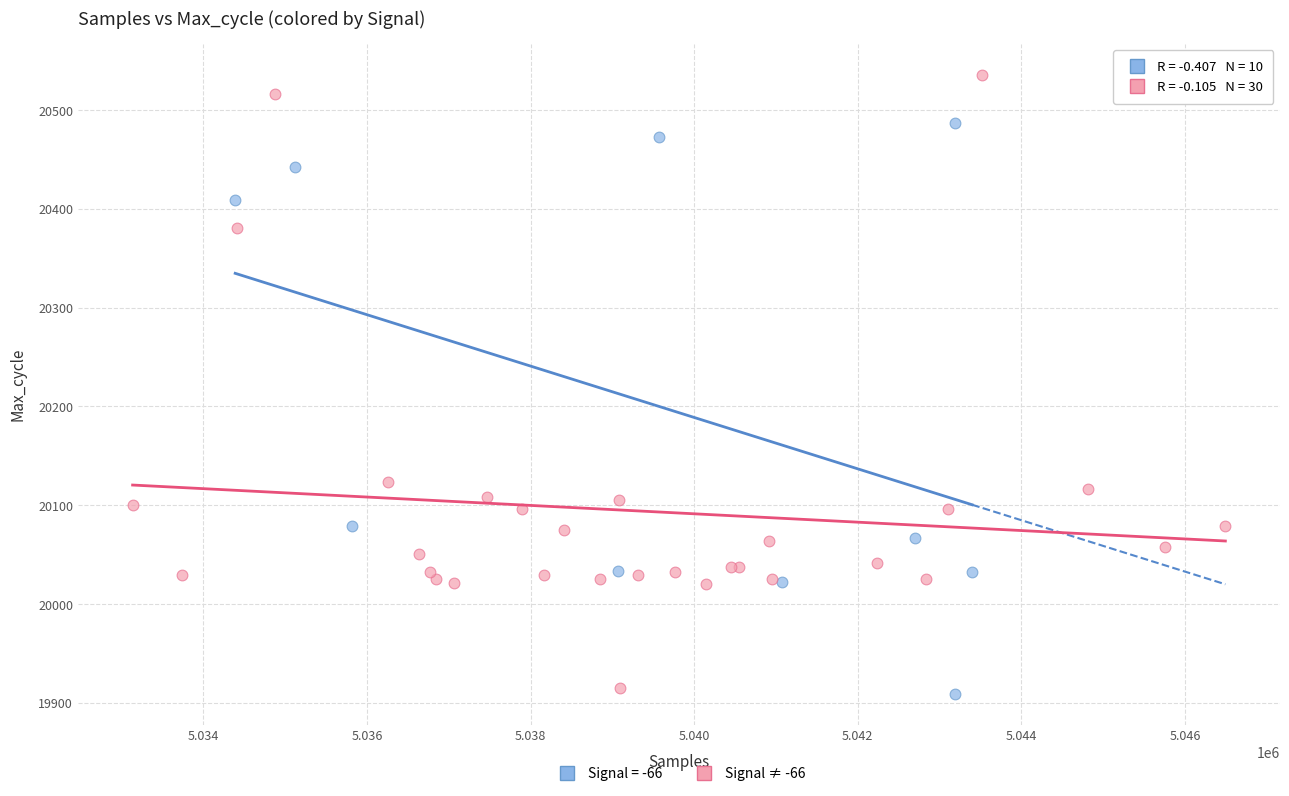

Which series has the widest spread of Y values?

Signal ≠ -66